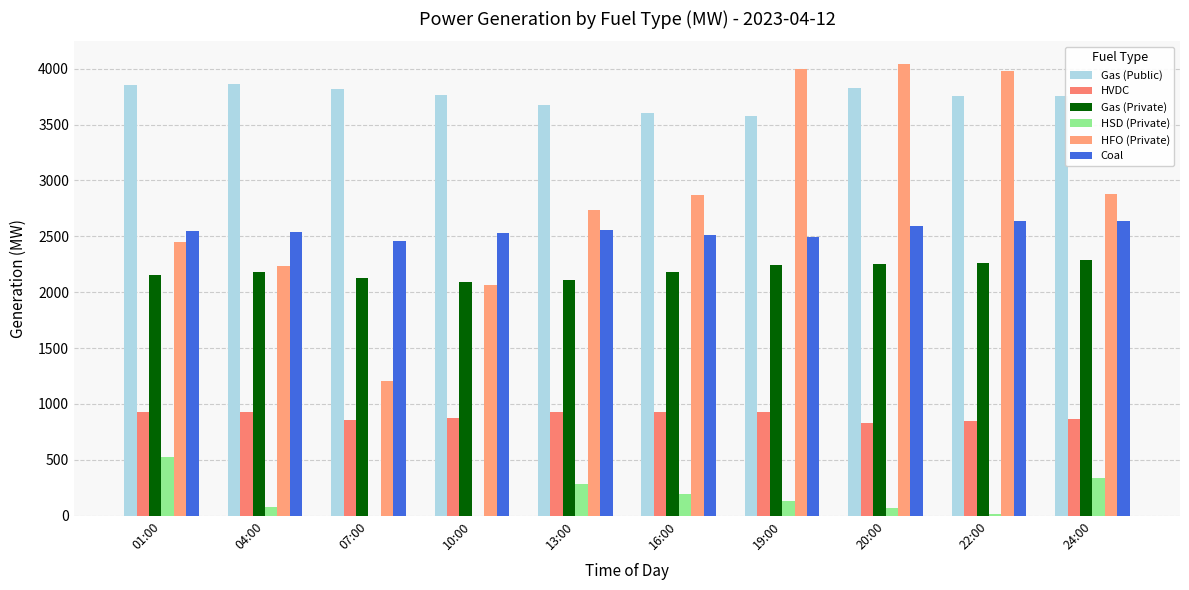

How many data points does each series have?

10